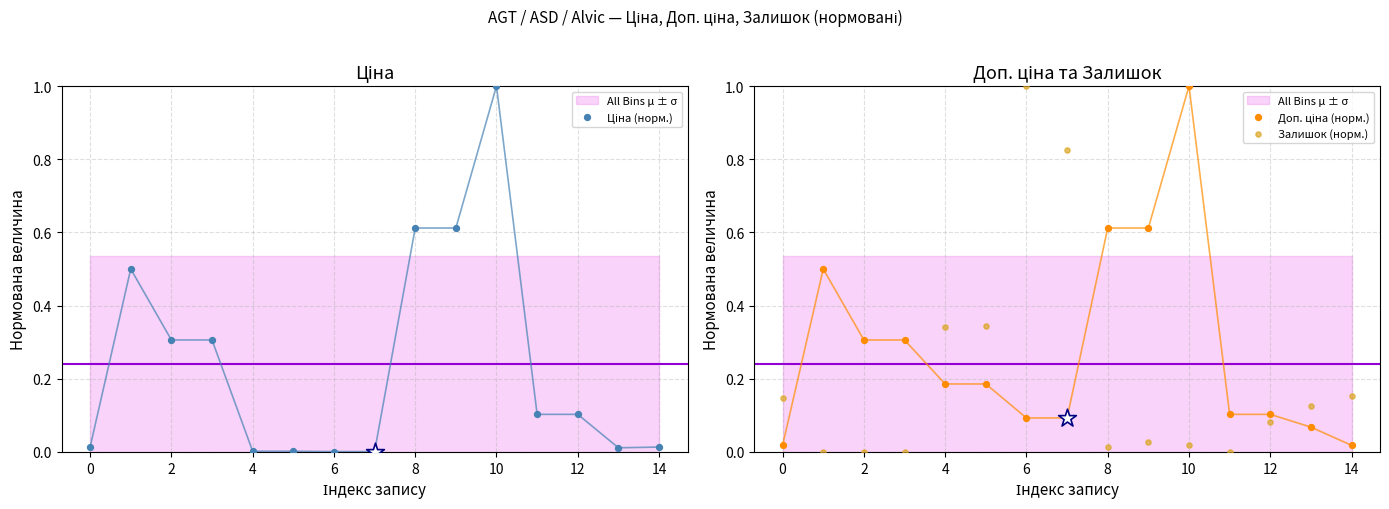

What is the total value across all series at 11?

0.2